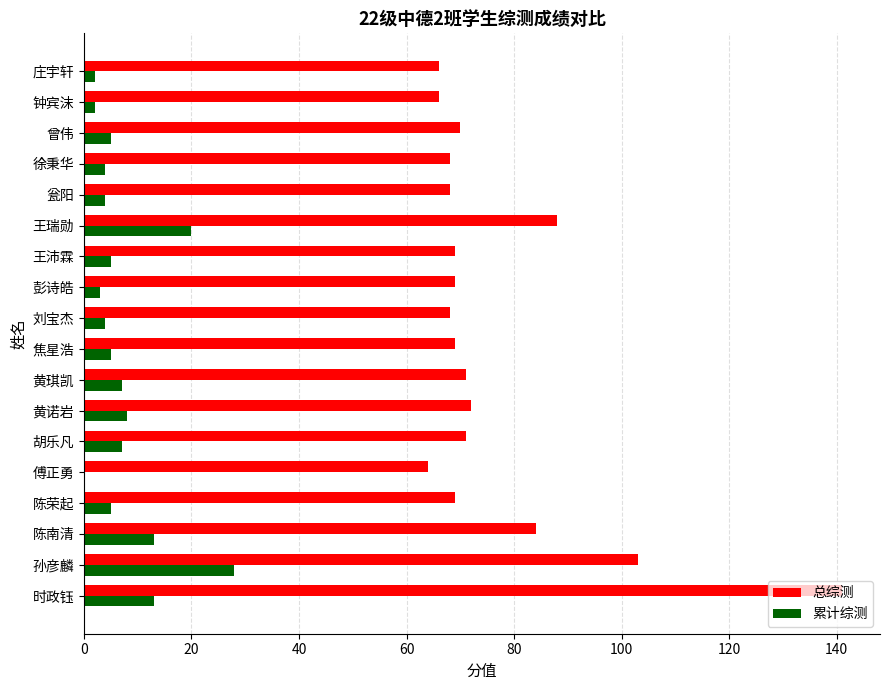

True or false: 总综测 has a value of 88 at 王瑞勋.

True